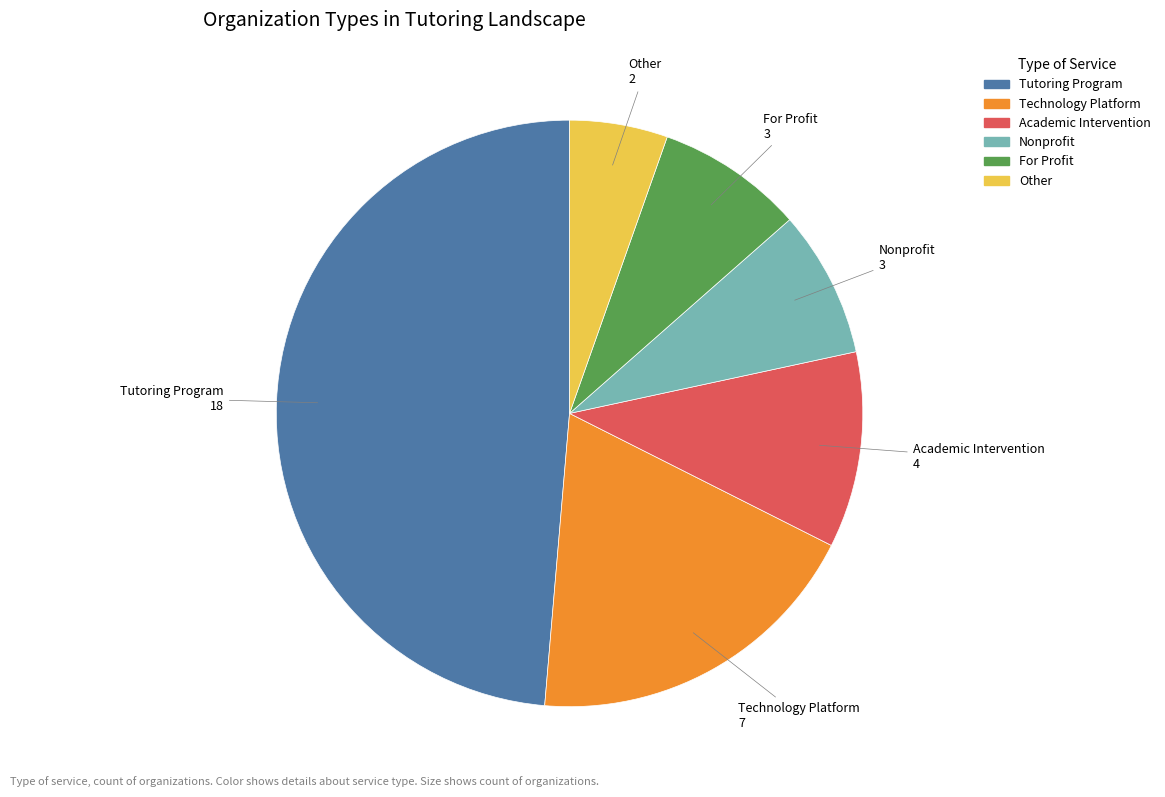

Is there any slice that represents more than half of the pie?

No